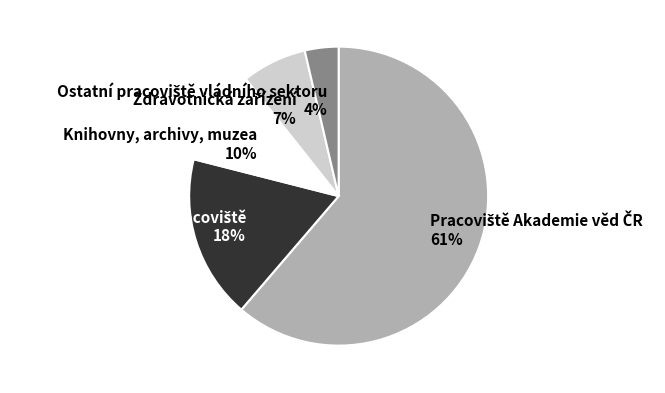

To the nearest percent, what is the average slice percentage?

20%